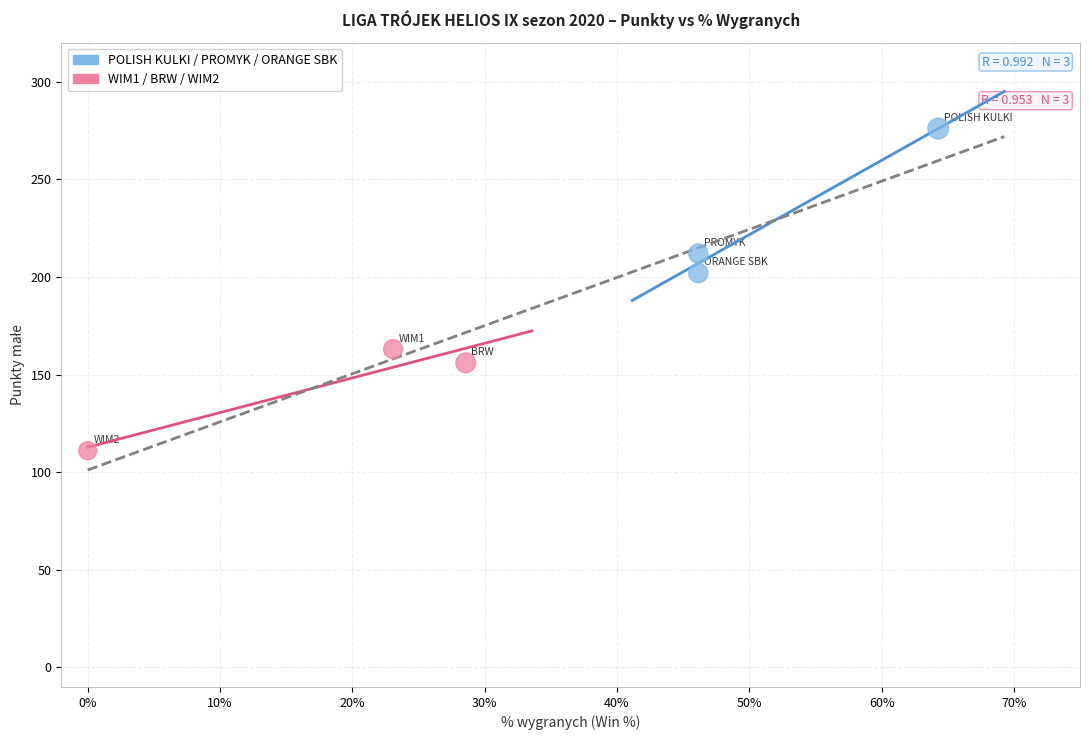

Which series contains the highest Y value?

POLISH KULKI / PROMYK / ORANGE SBK